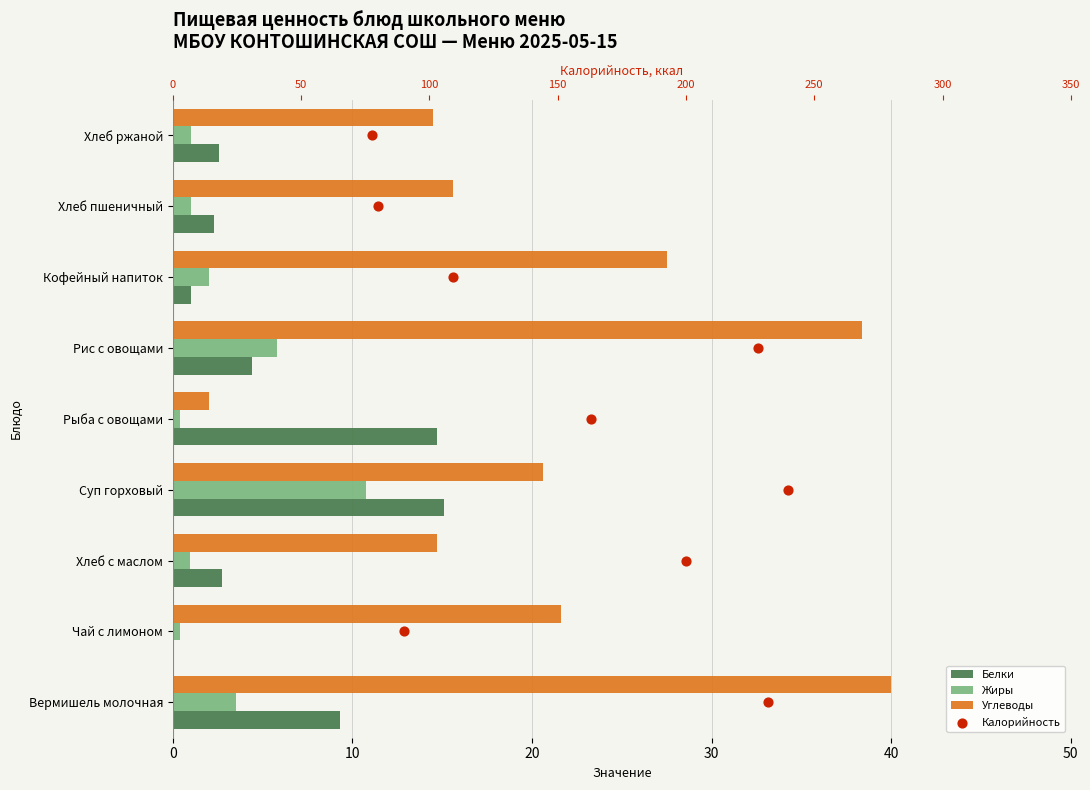

Which series contains the lowest Y value?

Белки